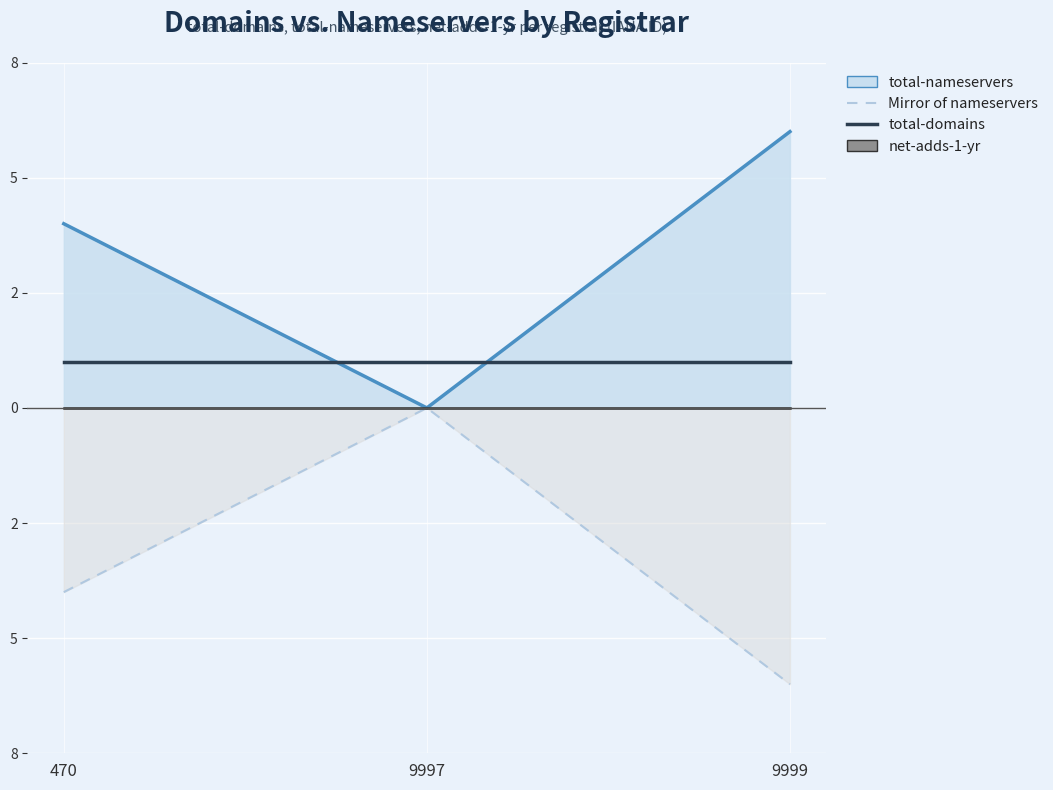

What is the sum of all Mirror nameservers (line) values?

-10